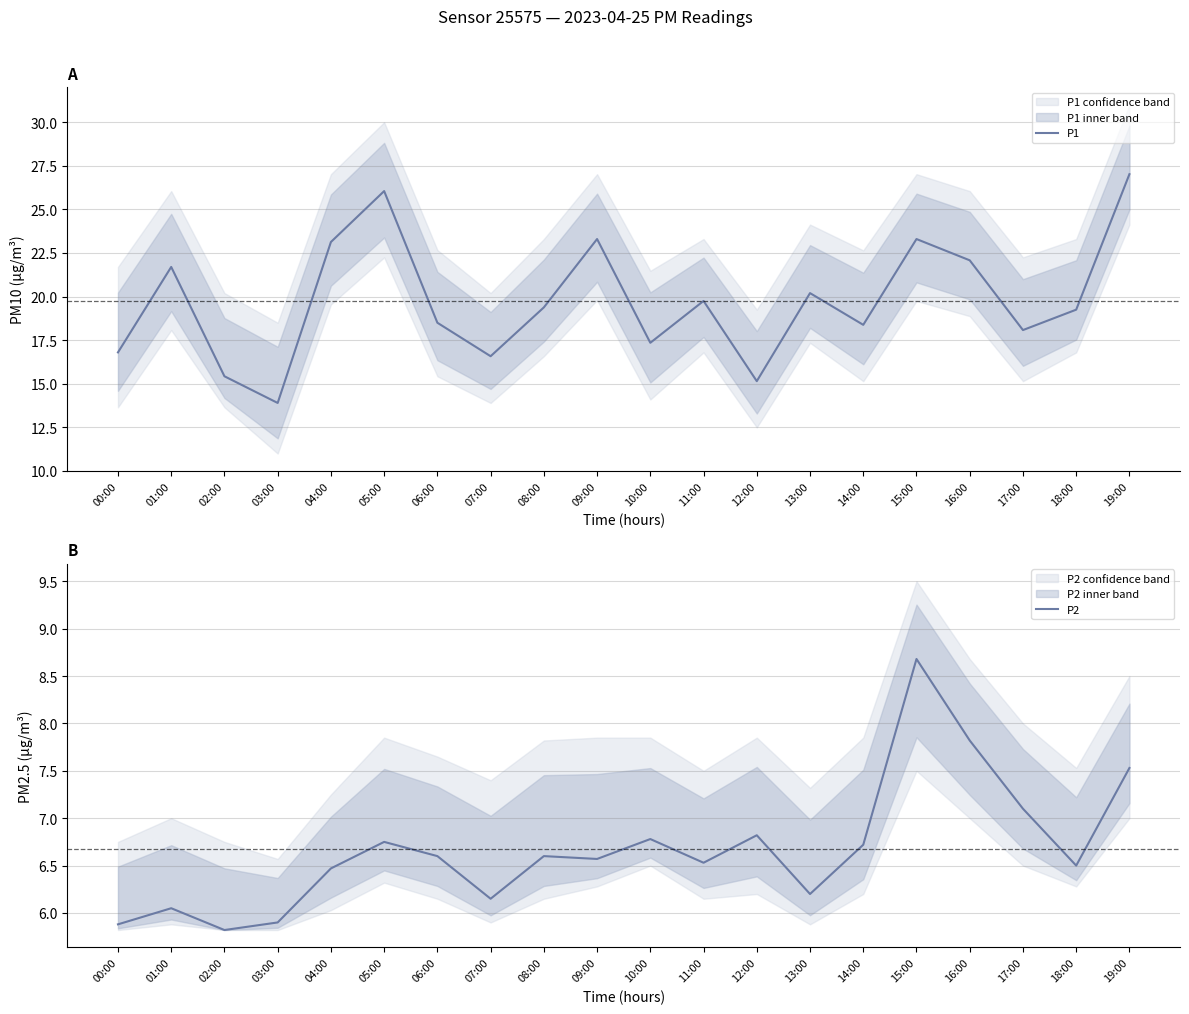

What is the total value across all series at 17:00?

25.2